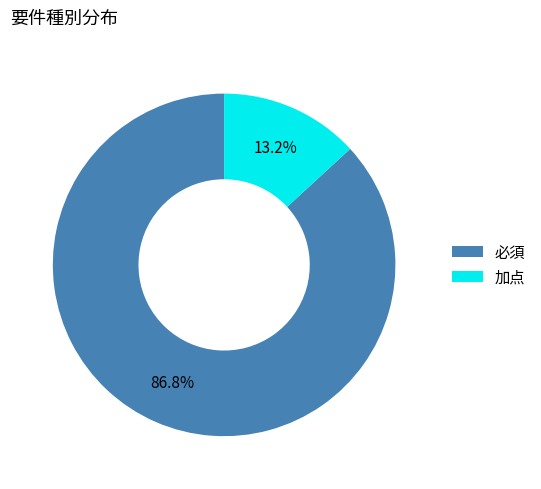

What is the ratio of the value at 必須 to the value at 加点?

6.6